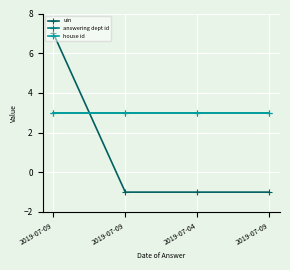

At which category is the sum across all series the highest?

2019-07-09